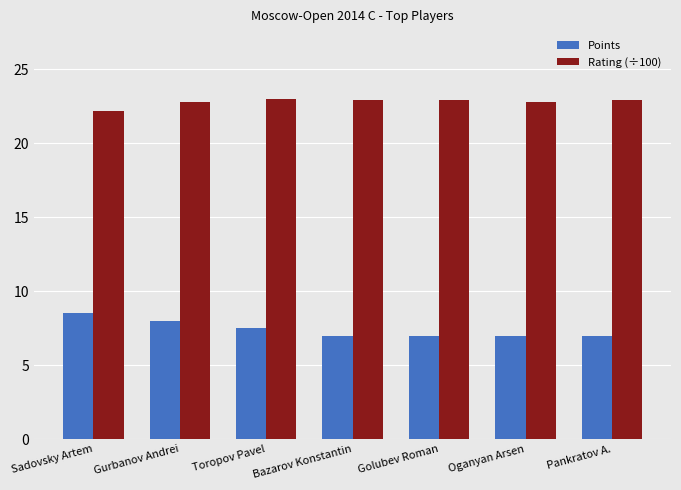

How many bars are there in total?

14